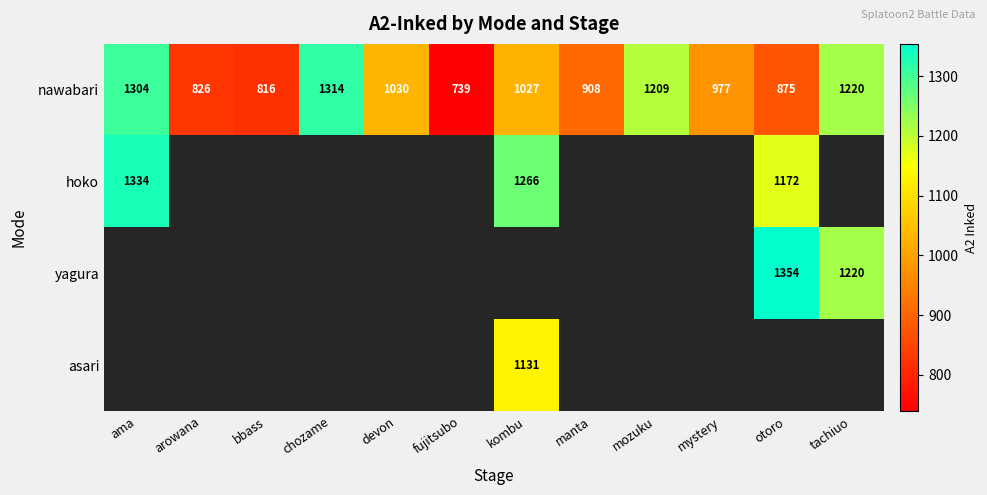

What is the minimum value shown in the chart?

739.0